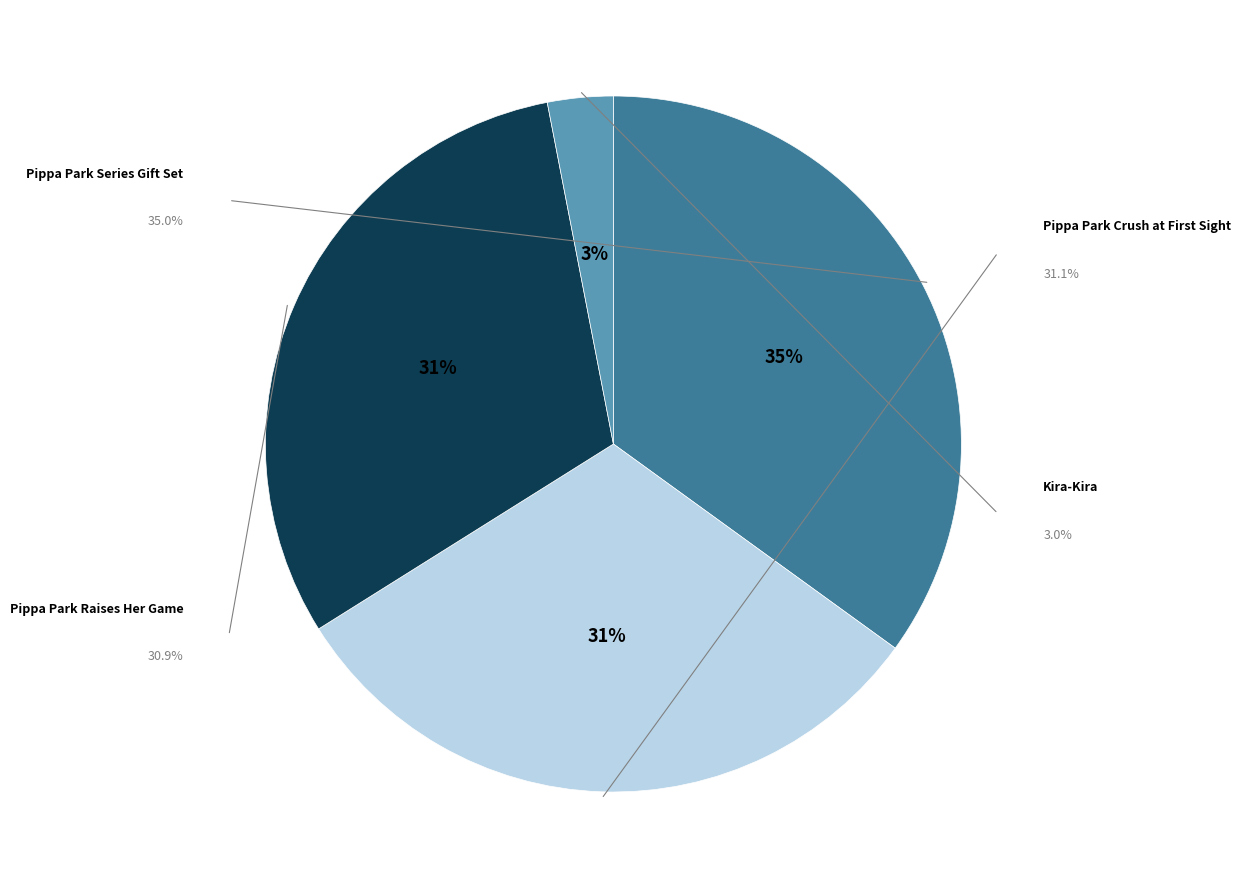

To the nearest percent, what is the difference between the largest and smallest slice percentages?

32%